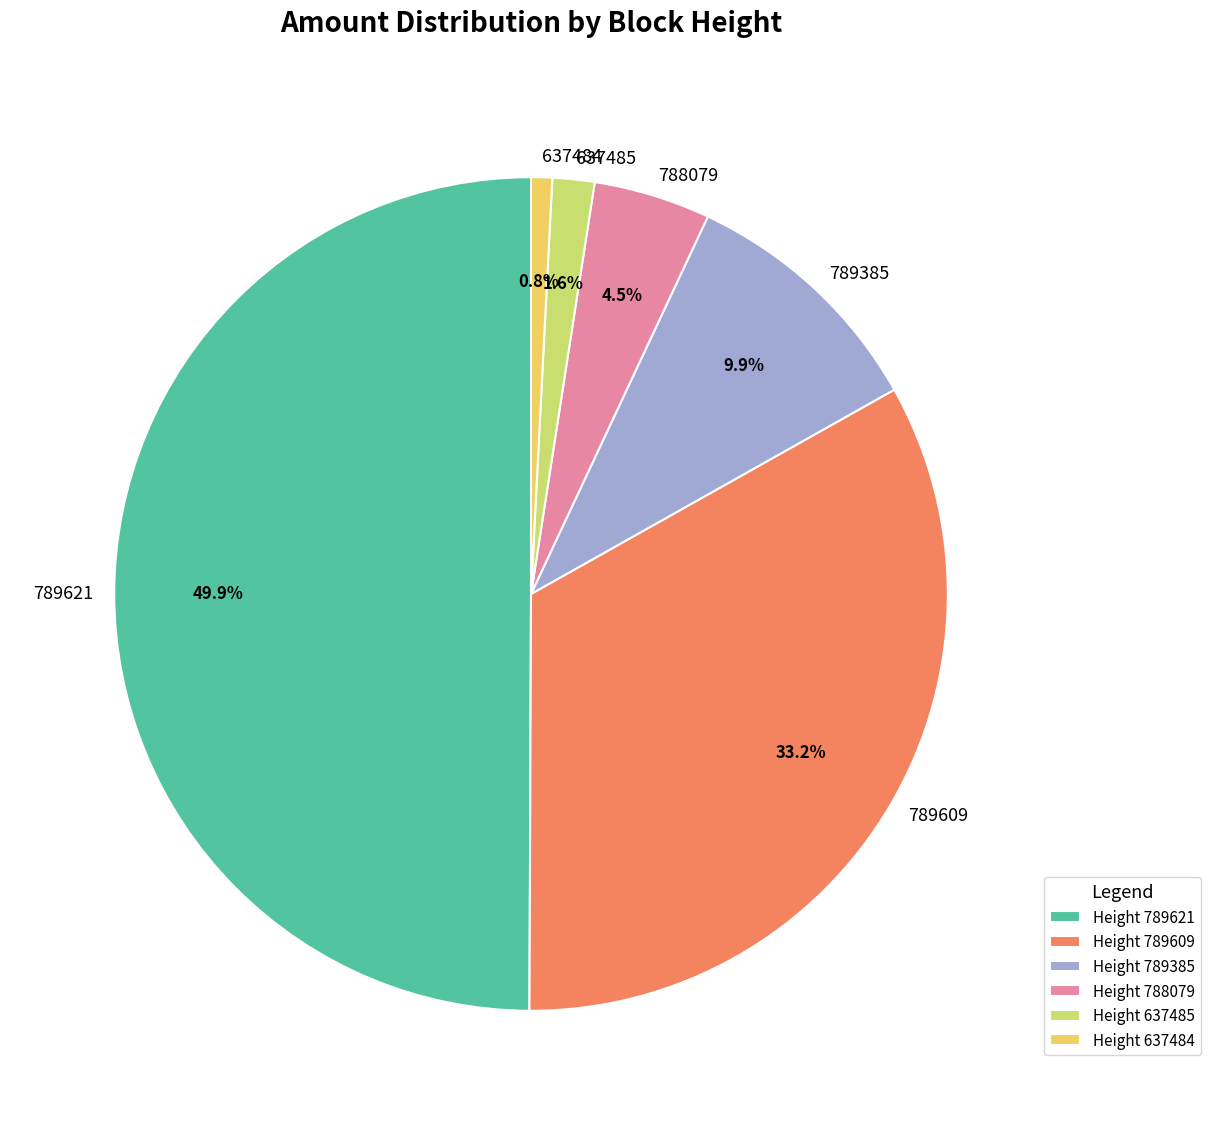

To the nearest percent, what is the difference between the largest and smallest slice percentages?

49%